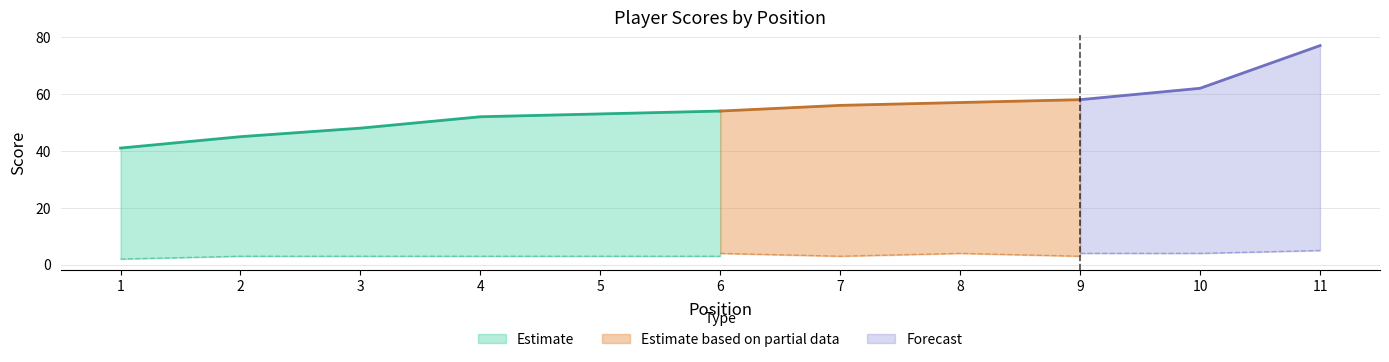

What is the maximum value for round_total_score?

77